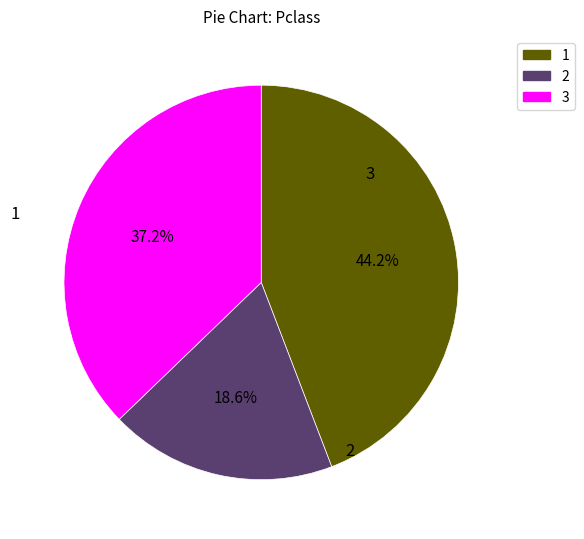

How many segments does this pie chart have?

3